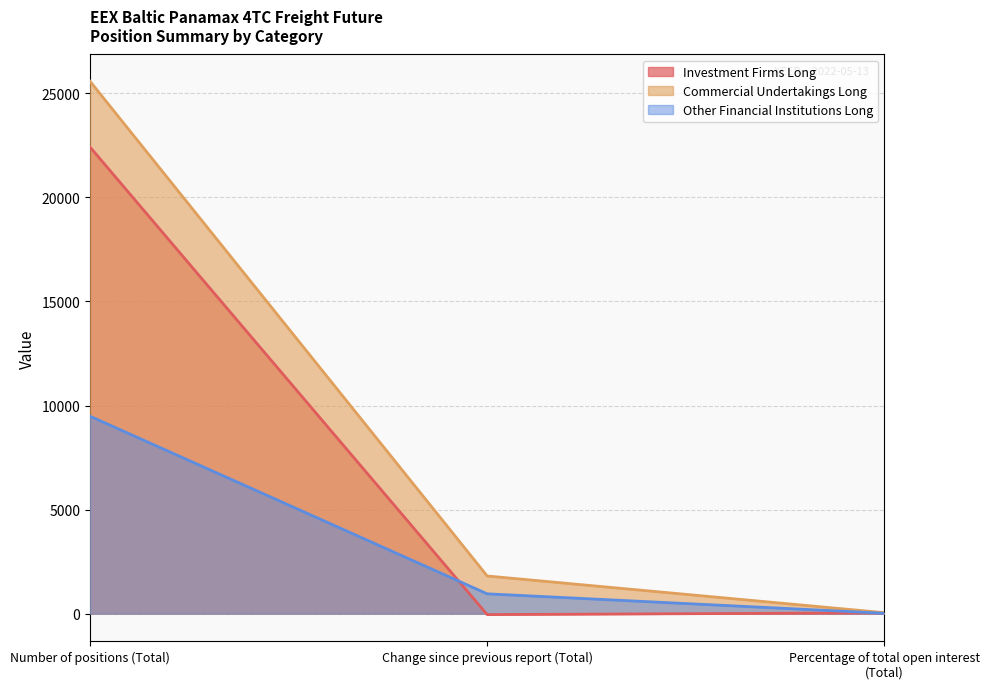

The value of Commercial Undertakings Long at Percentage of total open interest (Total) is 44.5. True or false?

True